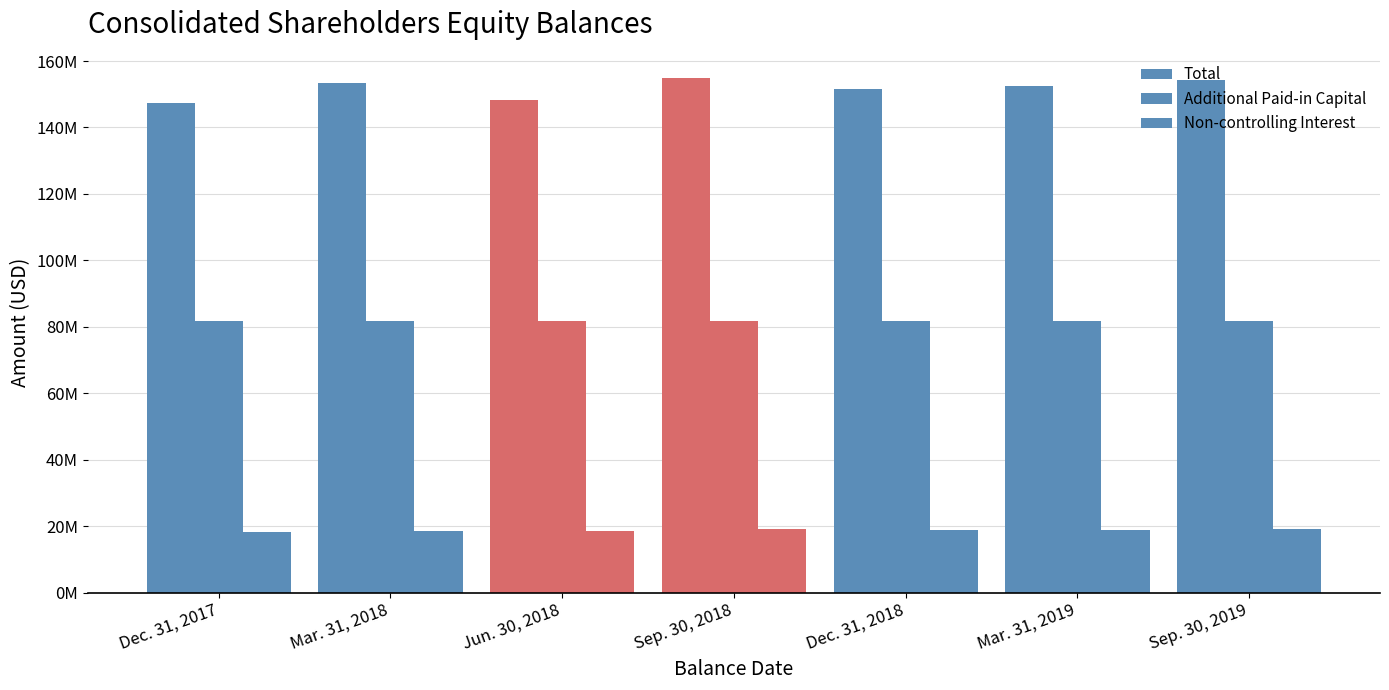

Reading right to left, extract all data points from this chart.

Total: Sep. 30, 2019=154192924	Mar. 31, 2019=152490120	Dec. 31, 2018=151559110	Sep. 30, 2018=154841723	Jun. 30, 2018=148193020	Mar. 31, 2018=153303201	Dec. 31, 2017=147505156
Additional Paid-in Capital: Sep. 30, 2019=81682599	Mar. 31, 2019=81682599	Dec. 31, 2018=81682599	Sep. 30, 2018=81682599	Jun. 30, 2018=81682599	Mar. 31, 2018=81682599	Dec. 31, 2017=81682599
Non-controlling Interest: Sep. 30, 2019=19238267	Mar. 31, 2019=19017299	Dec. 31, 2018=18892322	Sep. 30, 2018=19115990	Jun. 30, 2018=18485930	Mar. 31, 2018=18708468	Dec. 31, 2017=18147859